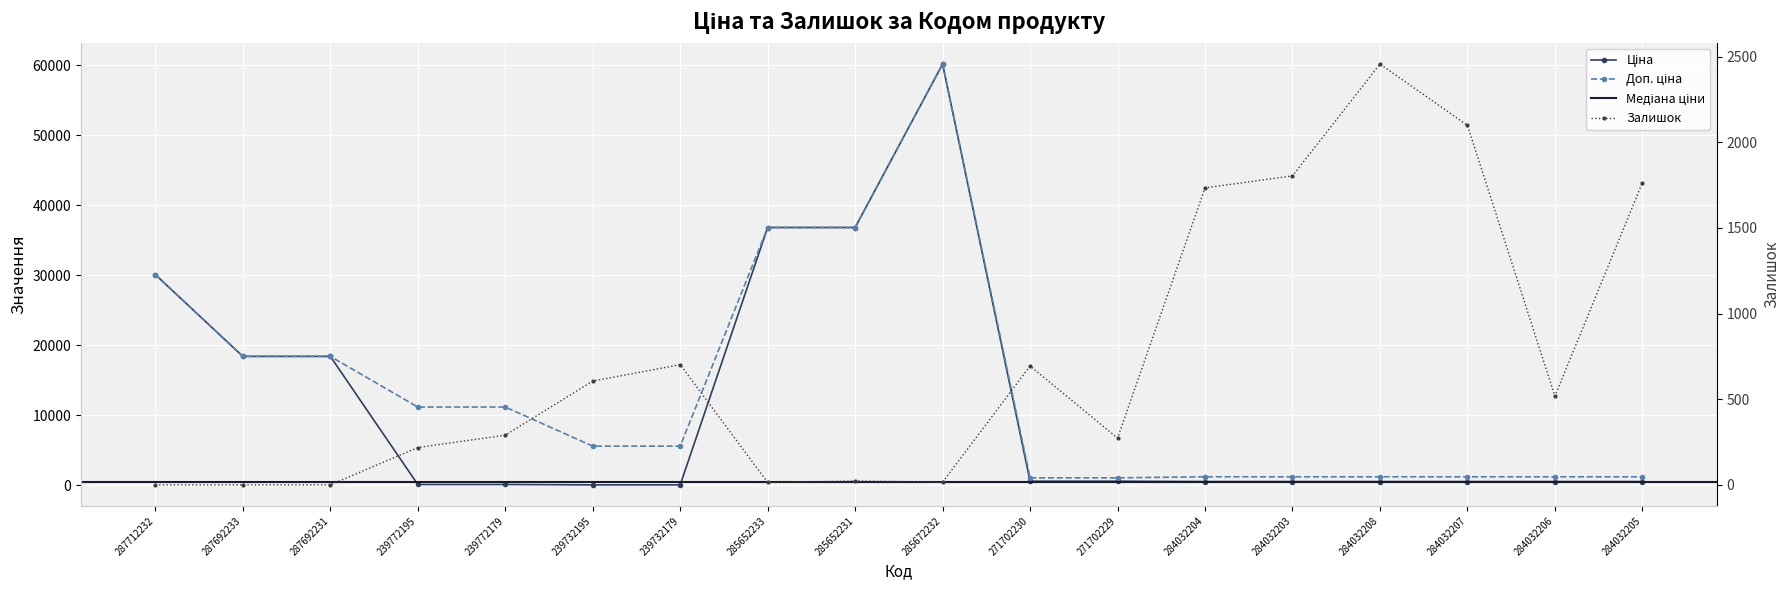

The Доп. ціна series shows 1782.1 at 284032205. True or false?

False